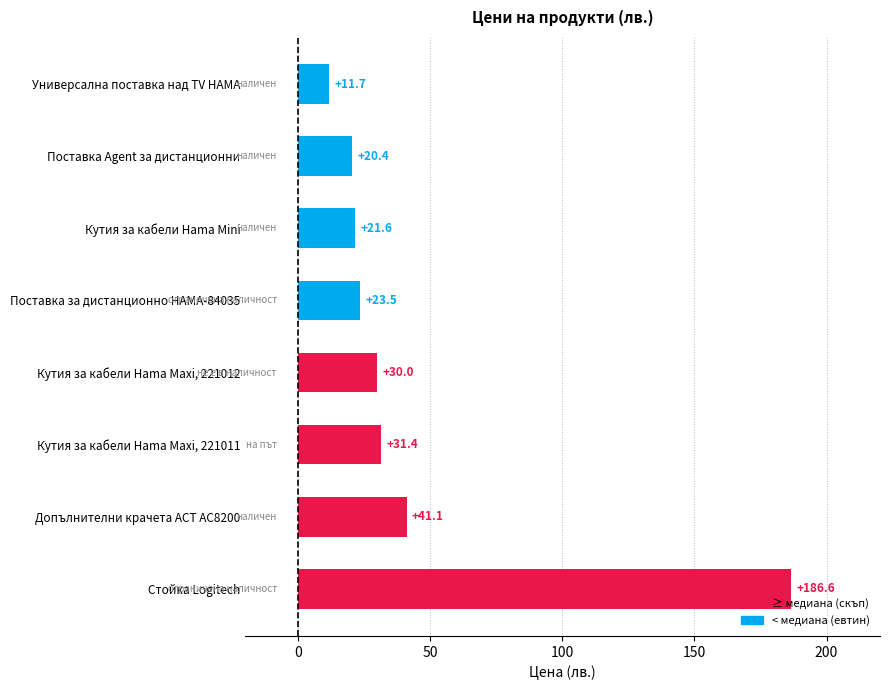

What is the sum of all values?

366.4